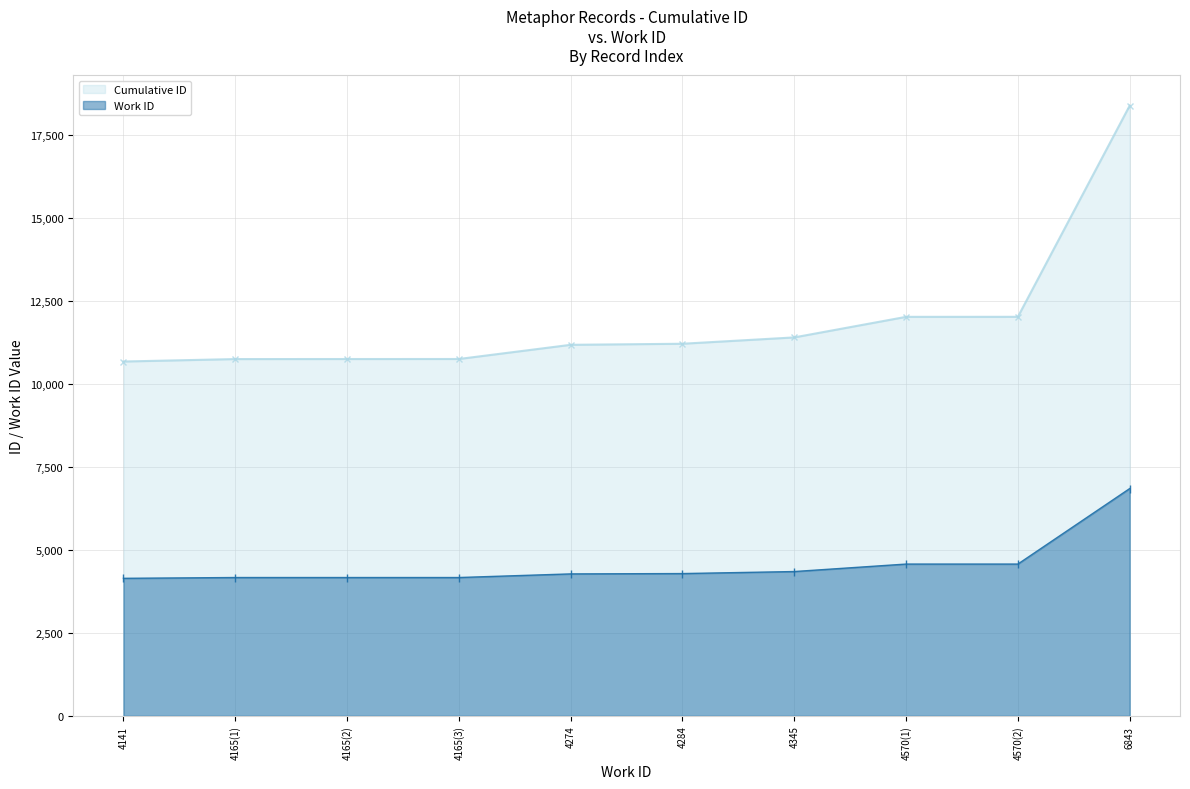

List the series in order of their overall mean, highest first.

Cumulative ID, Work ID